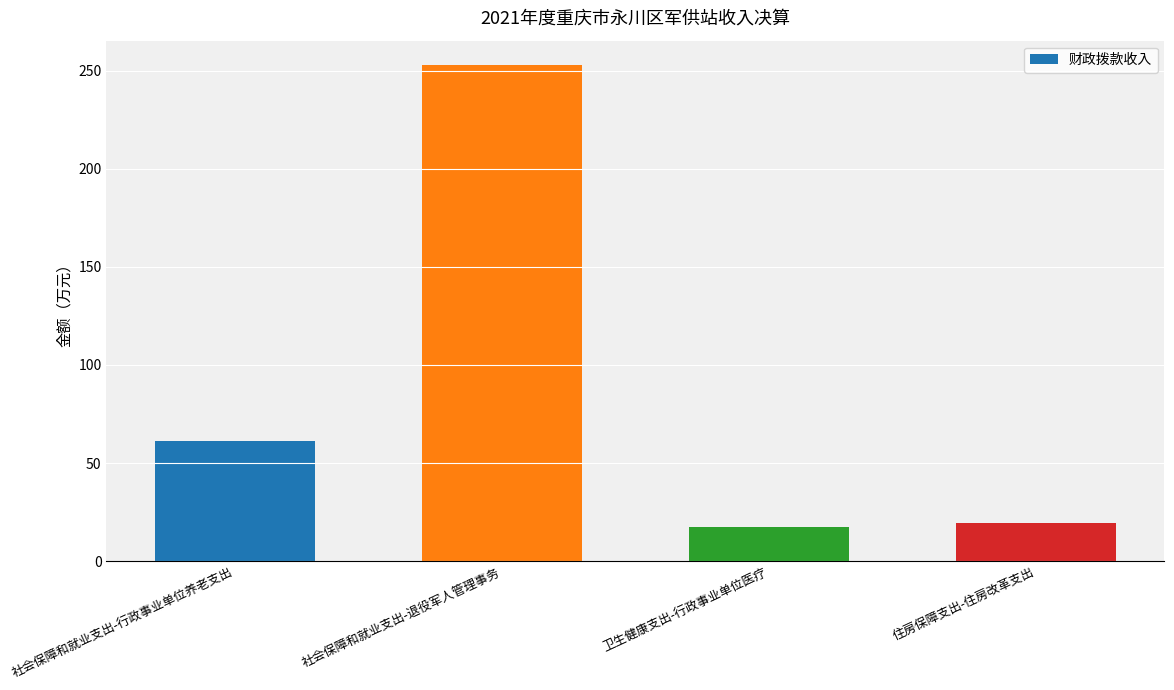

True or false: the data shows 17.3 at 卫生健康支出-行政事业单位医疗.

True